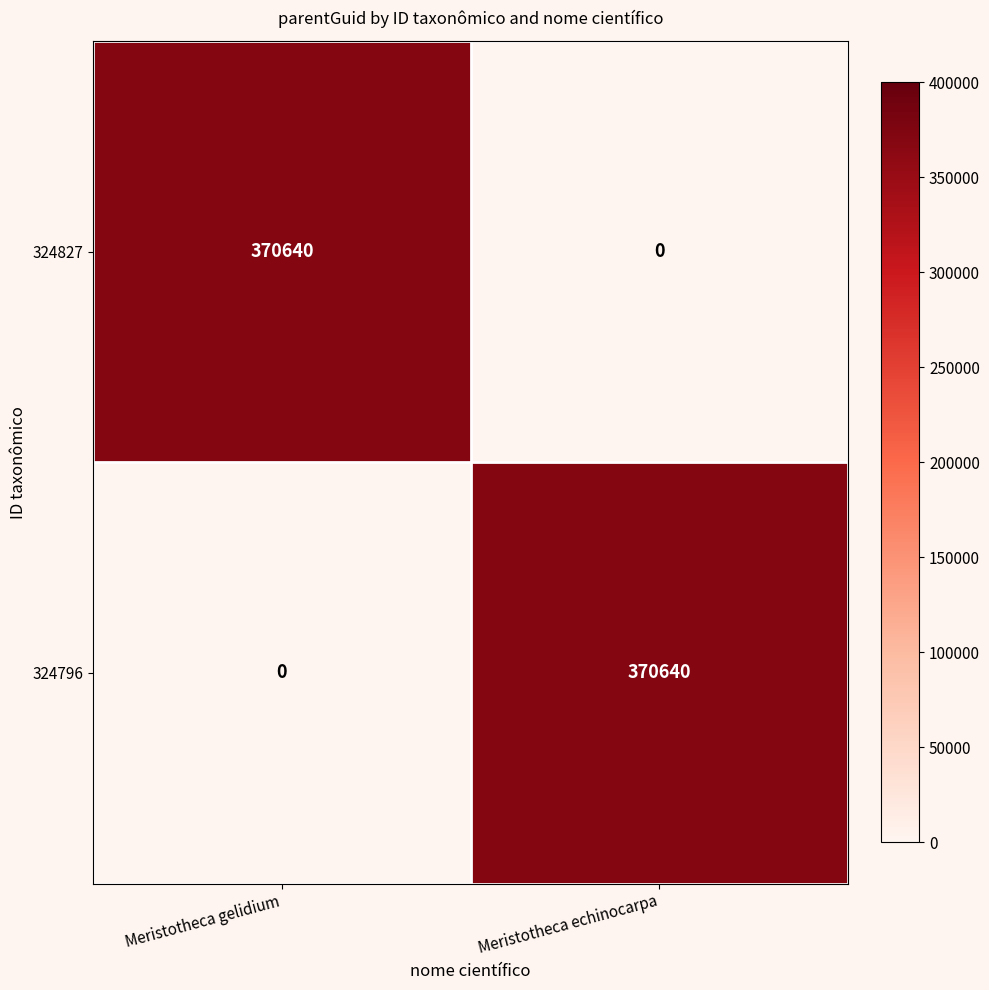

What is the spread (max minus min) of values at Meristotheca echinocarpa?

370640